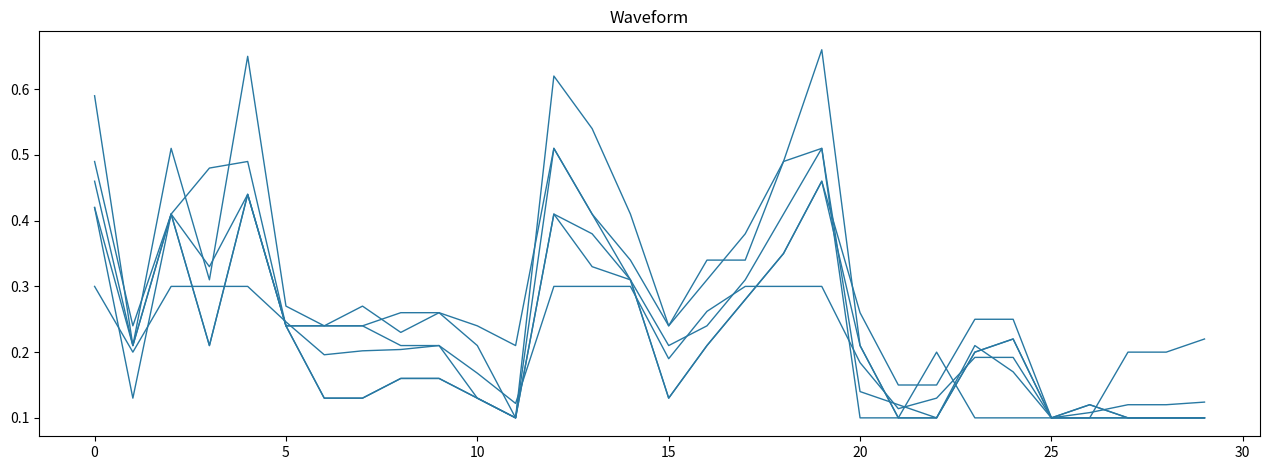

How many lines are shown in the chart?

6